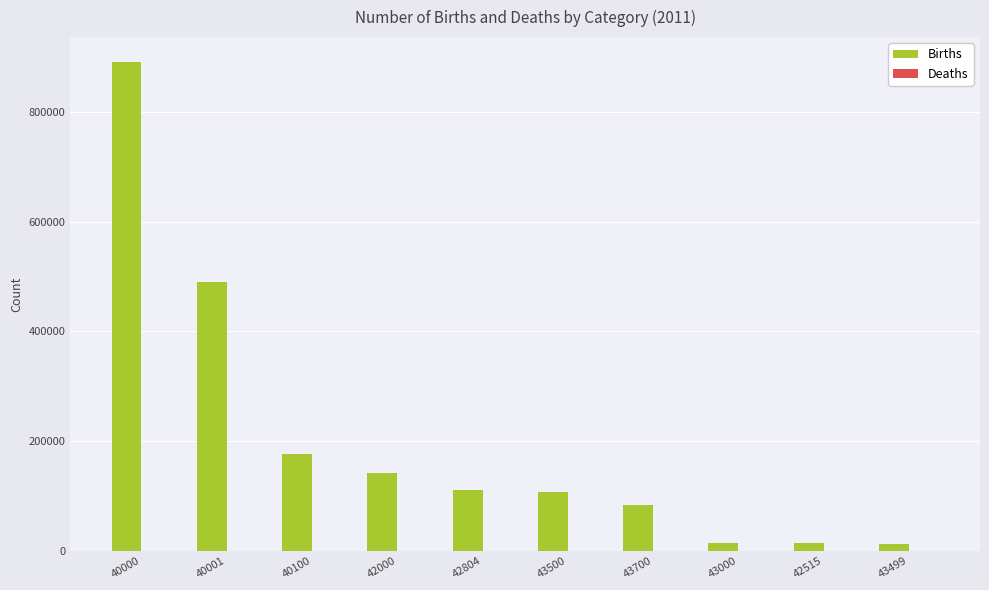

At which label is Births closest to 452319?

40001